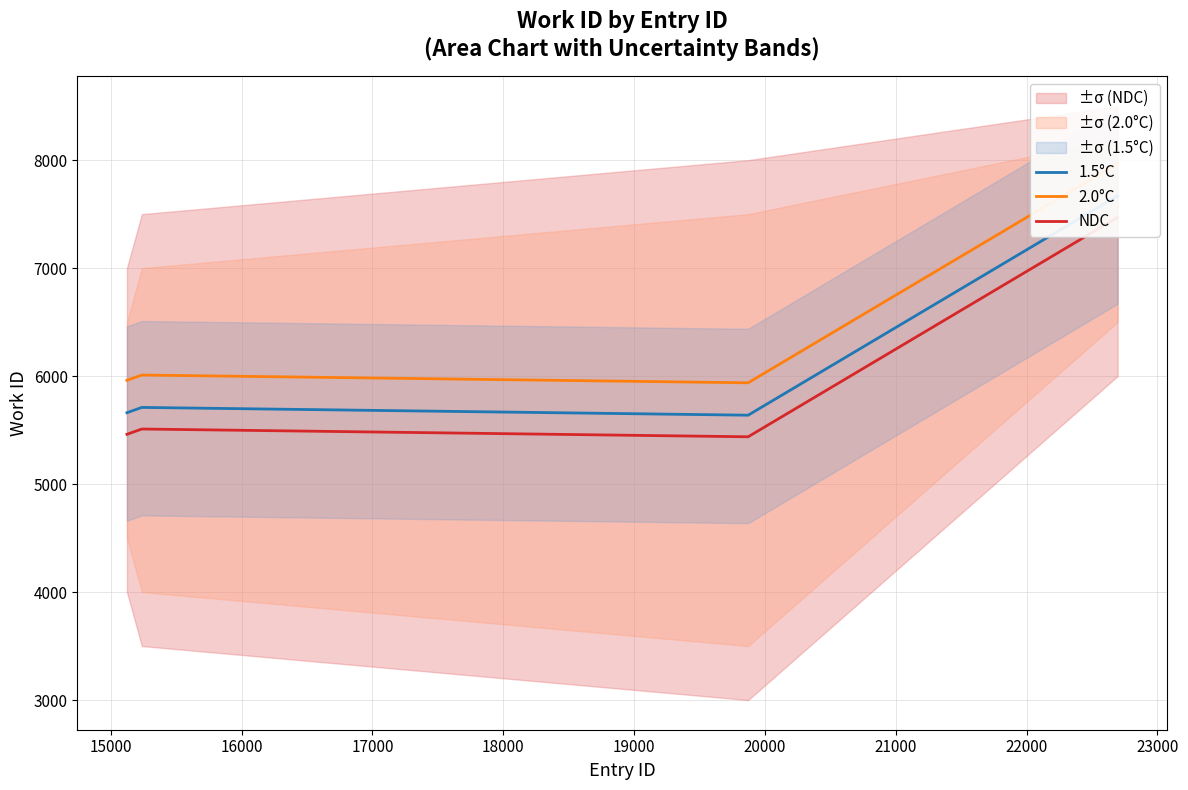

What are all the series names shown in the legend?

1.5°C, 2.0°C, NDC